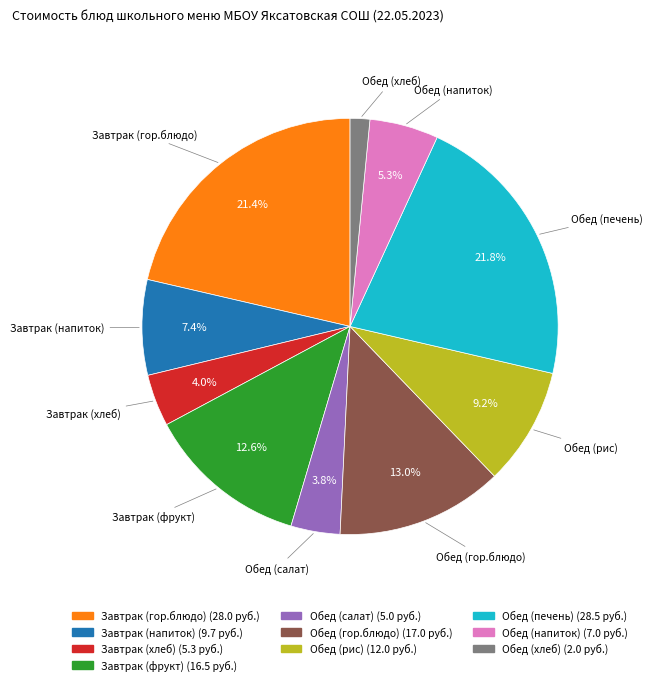

How many segments does this pie chart have?

10